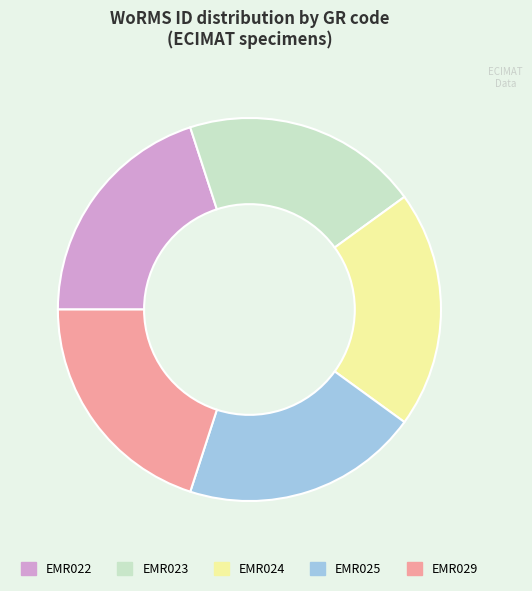

Is there a majority slice in this chart?

No